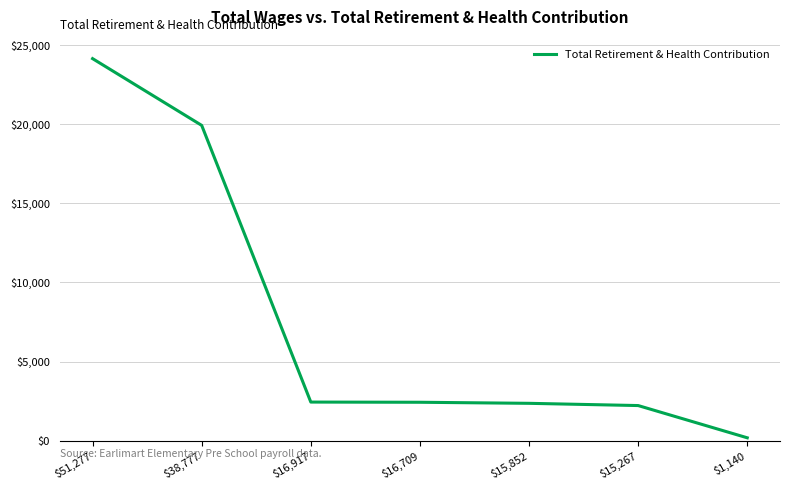

Count the number of categories in the chart.

7